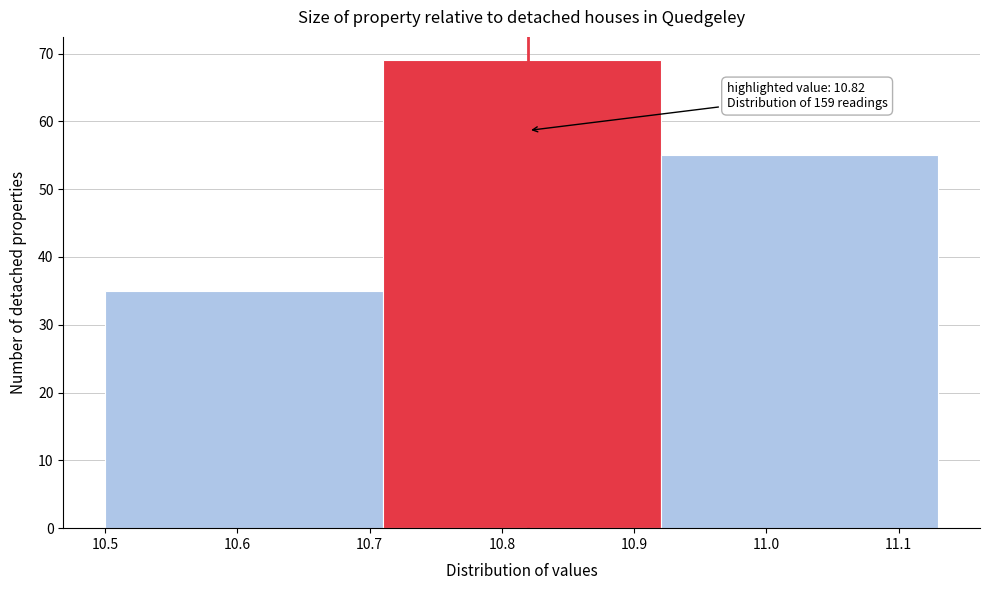

Over which range of the x-axis is the bar tallest?

10.71 to 10.92